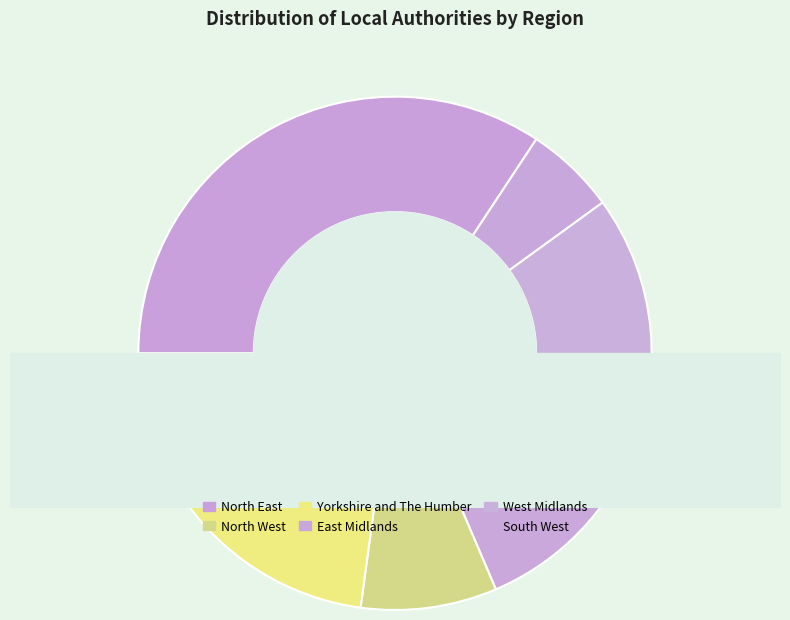

To the nearest percent, what portion does North East represent?

34%